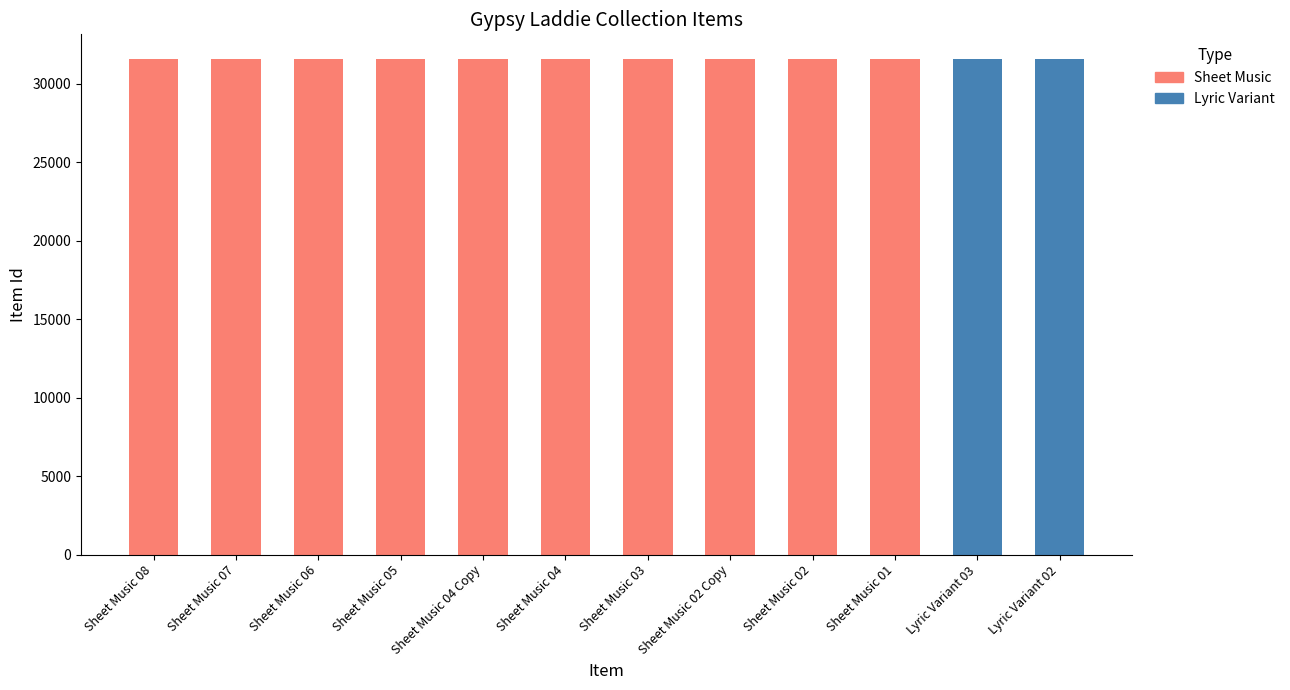

Reading left to right, extract all data points from this chart.

Sheet Music: Sheet Music 08=31572	Sheet Music 07=31571	Sheet Music 06=31570	Sheet Music 05=31569	Sheet Music 04 Copy=31568	Sheet Music 04=31567	Sheet Music 03=31566	Sheet Music 02 Copy=31565	Sheet Music 02=31564	Sheet Music 01=31563	Lyric Variant 03=0	Lyric Variant 02=0
Lyric Variant: Sheet Music 08=0	Sheet Music 07=0	Sheet Music 06=0	Sheet Music 05=0	Sheet Music 04 Copy=0	Sheet Music 04=0	Sheet Music 03=0	Sheet Music 02 Copy=0	Sheet Music 02=0	Sheet Music 01=0	Lyric Variant 03=31562	Lyric Variant 02=31561